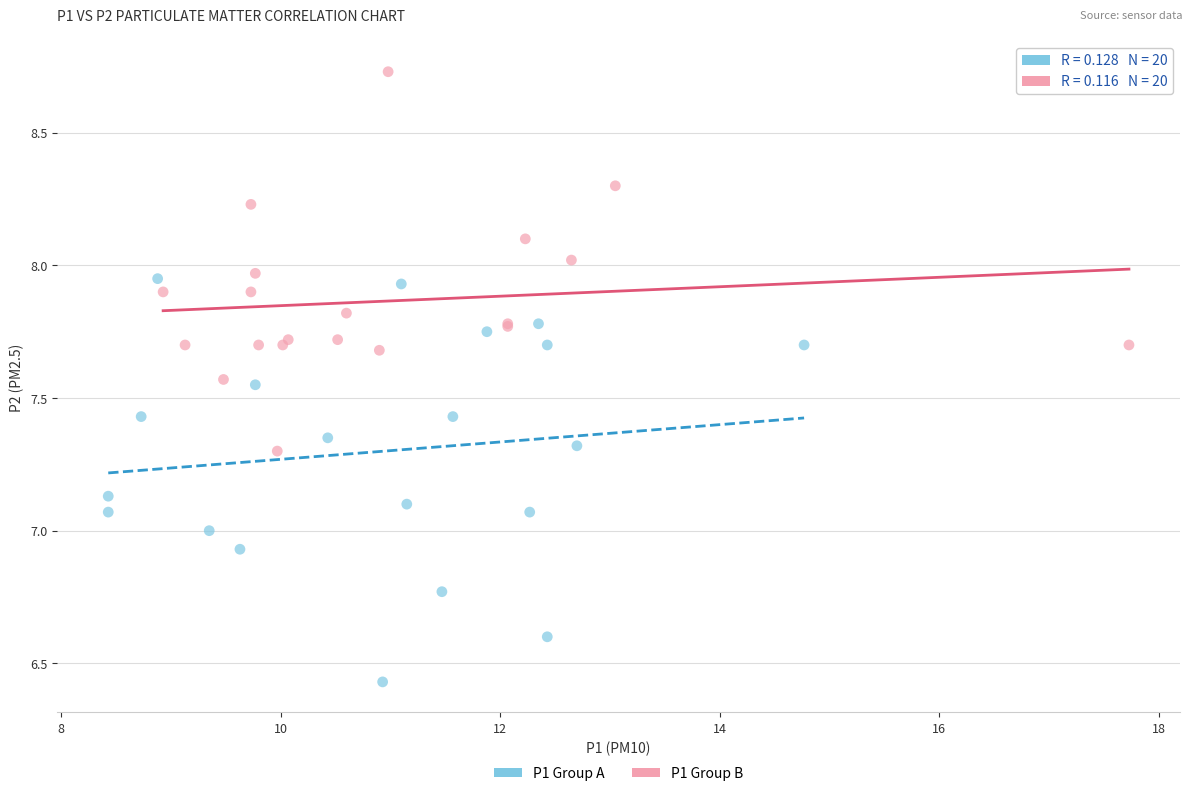

Which series reaches the minimum Y coordinate?

P1 Group A